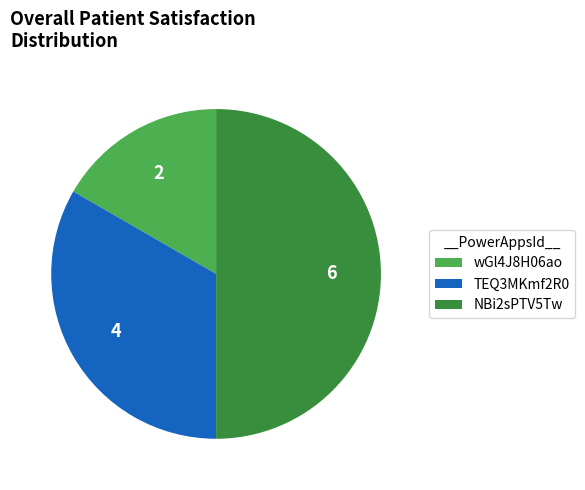

Rank the categories by value from lowest to highest.

wGl4J8H06ao, TEQ3MKmf2R0, NBi2sPTV5Tw